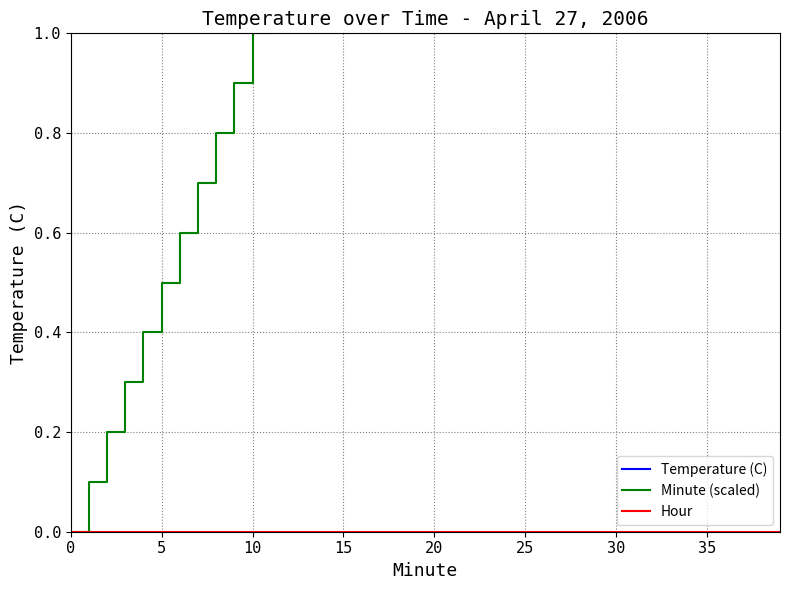

Which series has the largest total across all categories?

Temperature (C)